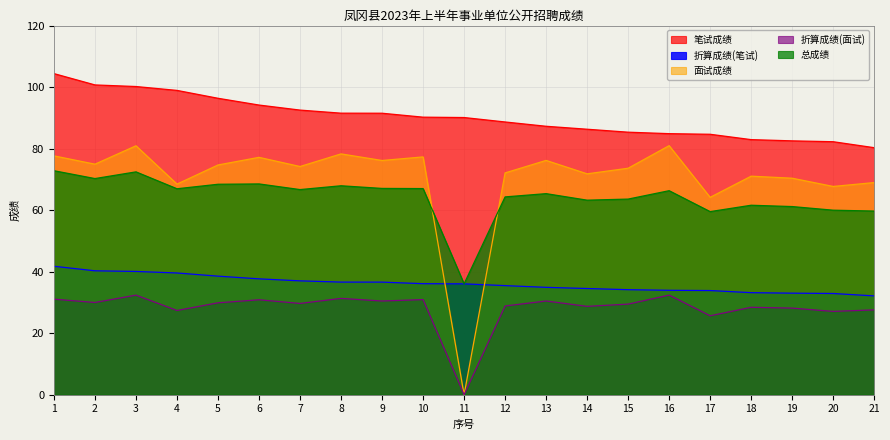

What is the value of the 总成绩 point at the 16th from the left?

66.3